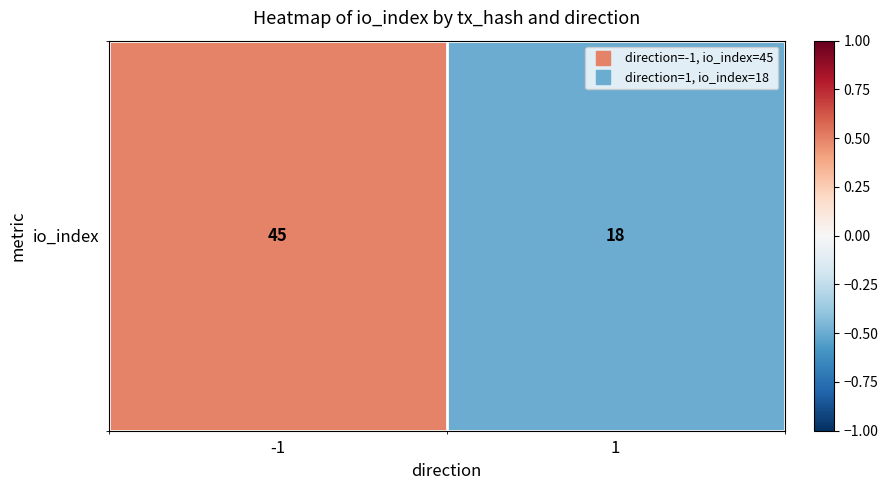

Which category has the lowest value across all series?

1